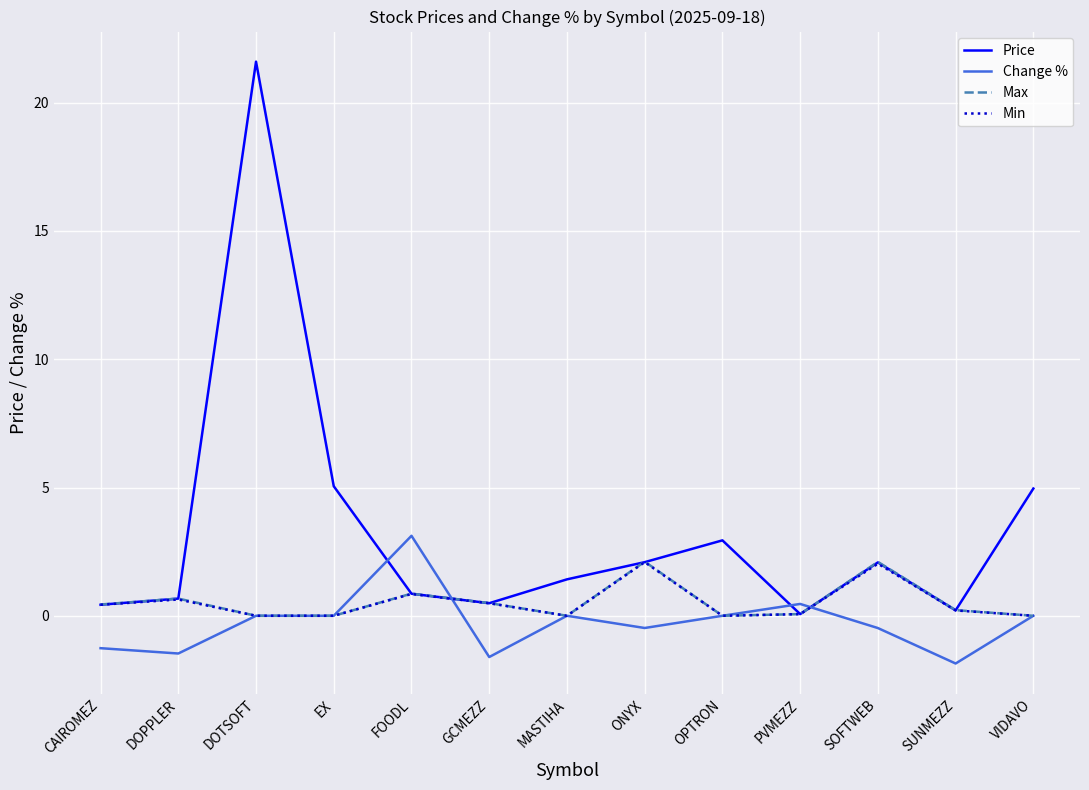

What position from the left is VIDAVO?

13